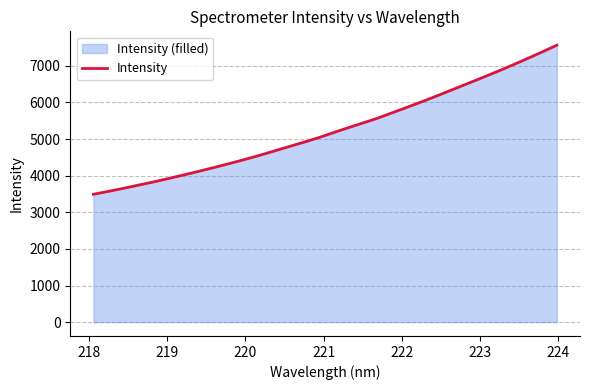

What is the greatest value displayed?

7564.3